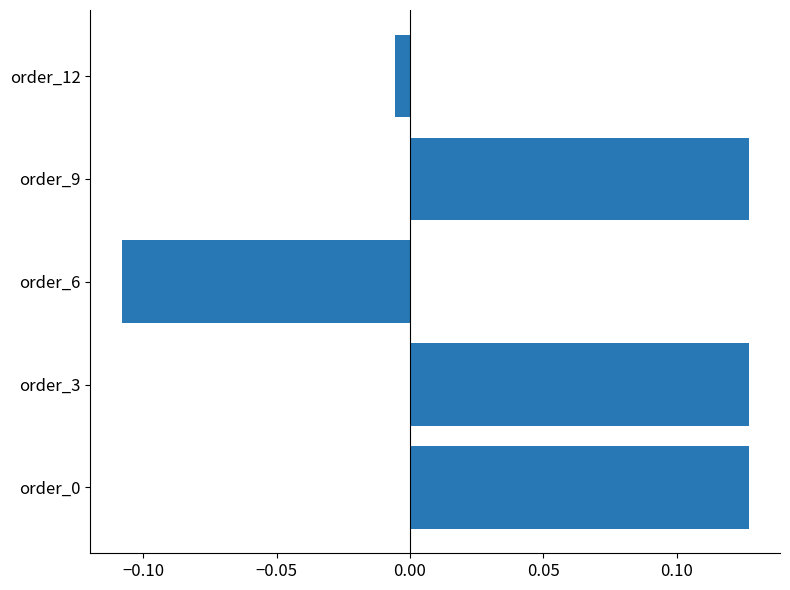

At which category does the chart reach its minimum across all series?

order_6